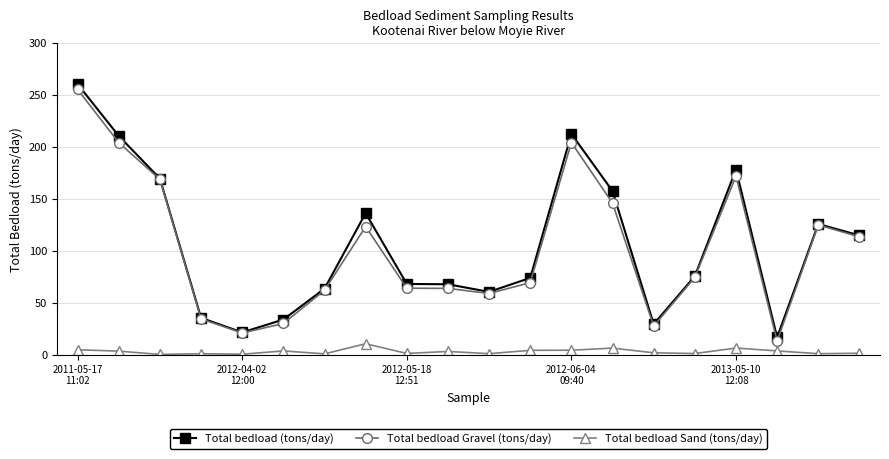

List the series in order of their peak value, lowest first.

Total bedload Sand (tons/day), Total bedload Gravel (tons/day), Total bedload (tons/day)